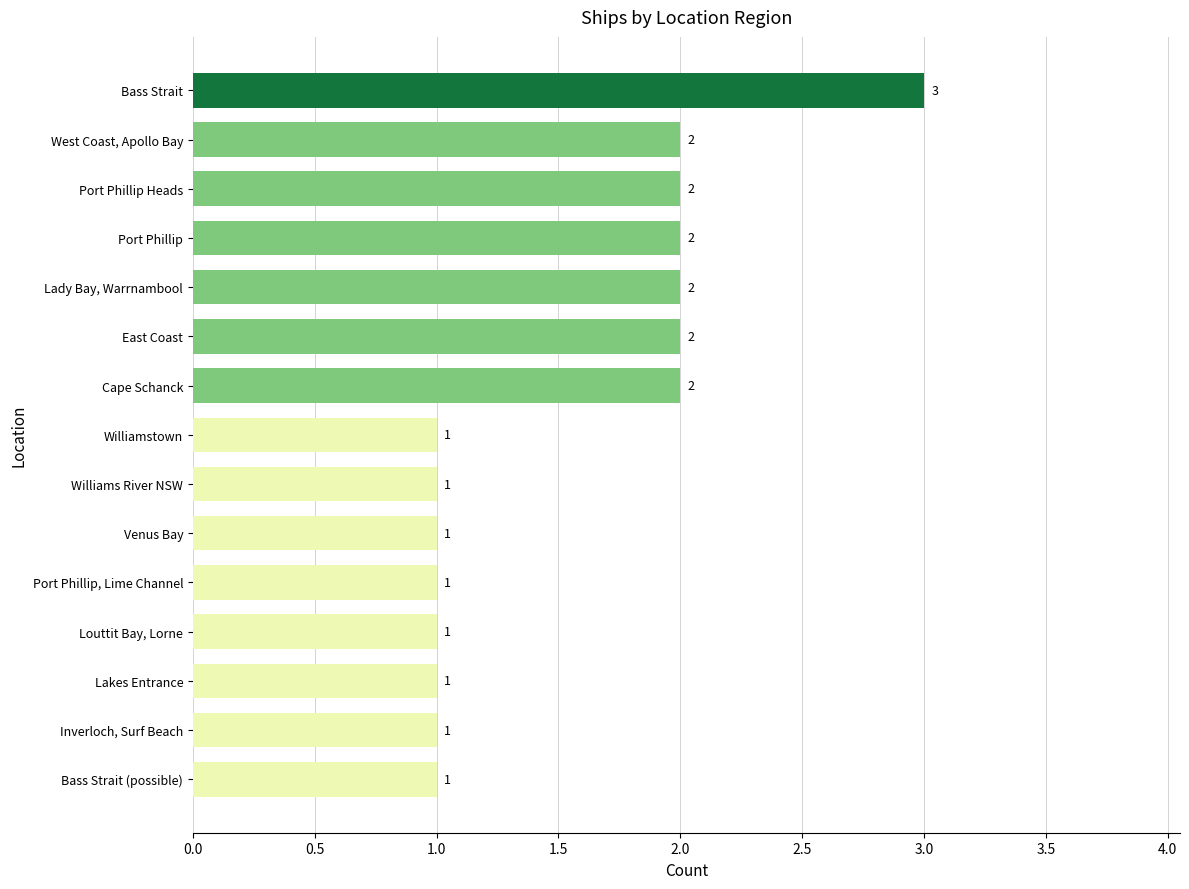

Which has a higher value, Cape Schanck or Port Phillip, Lime Channel?

Cape Schanck